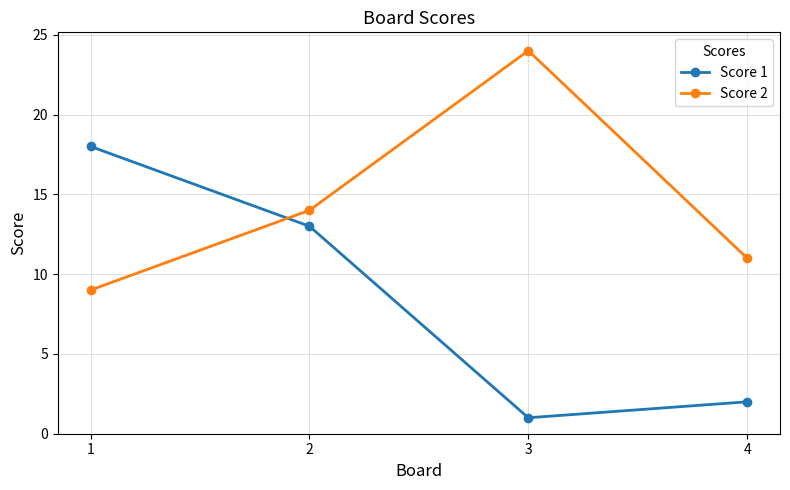

What is the sum of the Score 1 values at 1 and 3?

19